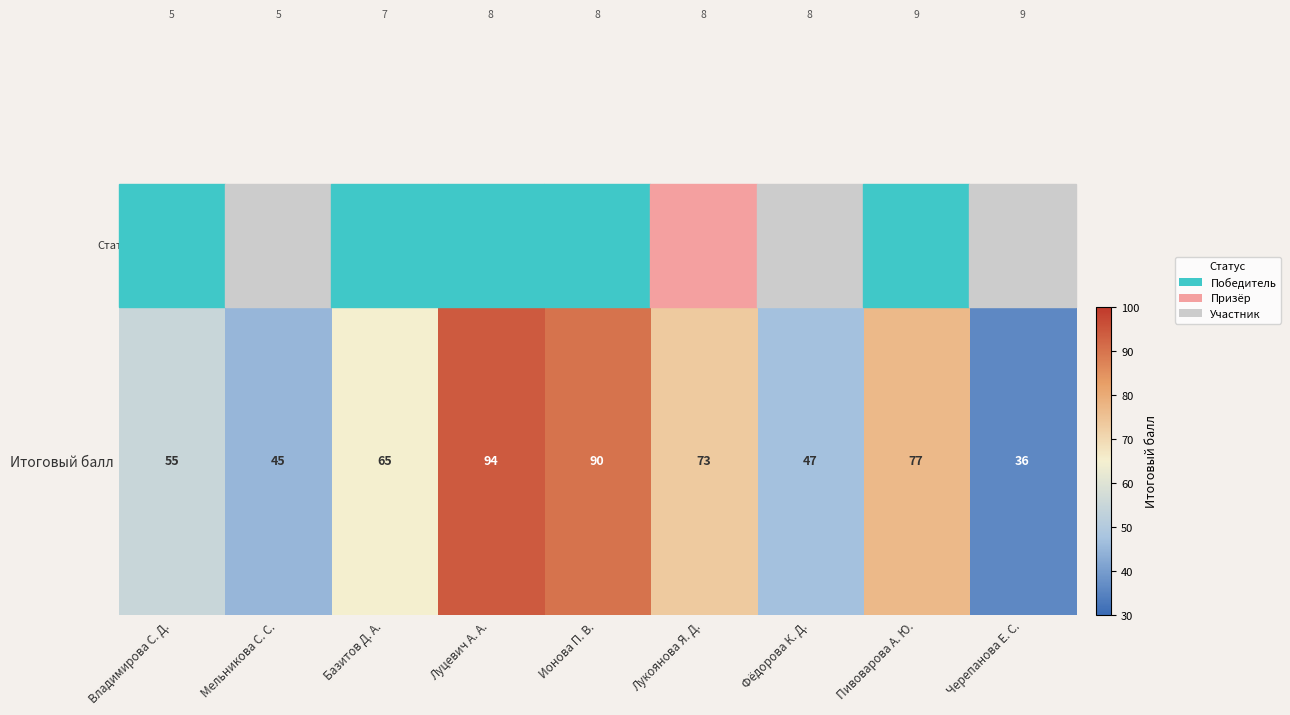

Which label corresponds to the largest value in the chart?

Луцевич А. А.